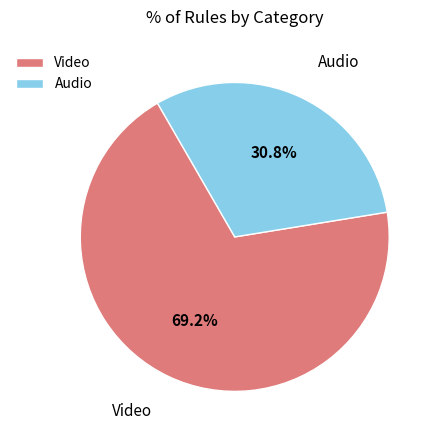

Does any single category account for the majority?

Yes